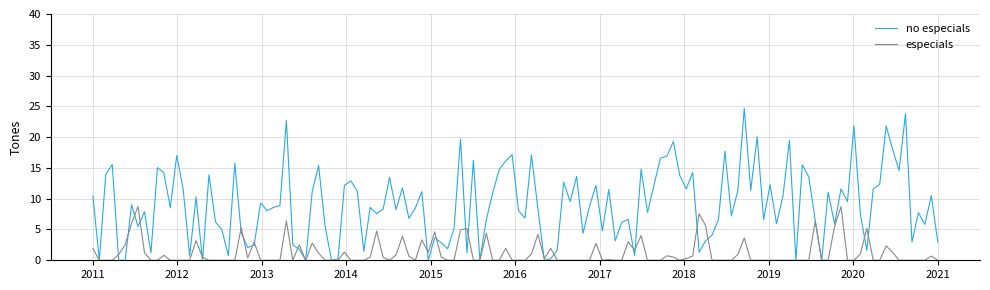

Which series has the largest range (max minus min)?

no especials